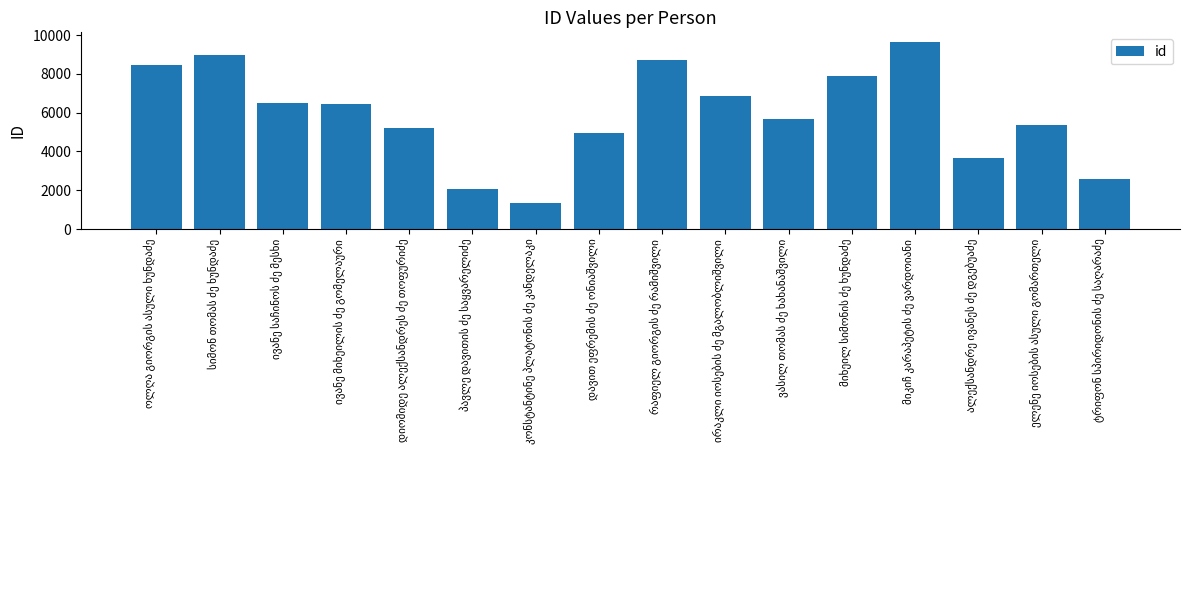

Are the bars grouped side by side (vs. stacked)?

No